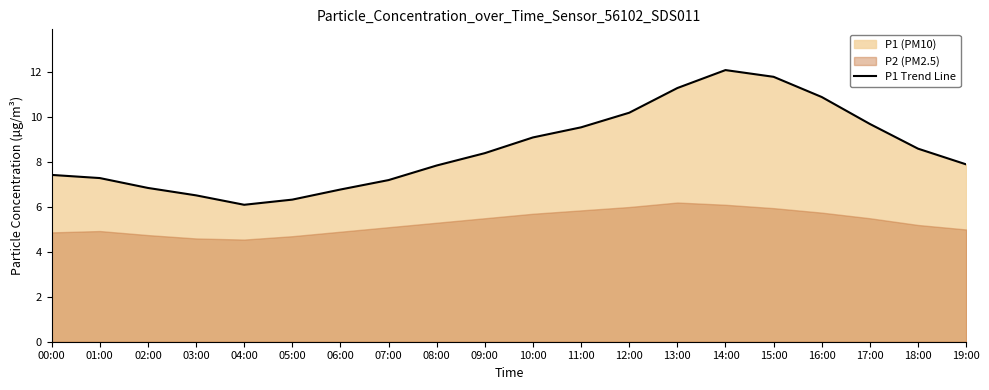

Reading left to right, what are all the values shown in this chart?

00:00=7.4	01:00=7.3	02:00=6.8	03:00=6.5	04:00=6.1	05:00=6.3	06:00=6.8	07:00=7.2	08:00=7.8	09:00=8.4	10:00=9.1	11:00=9.6	12:00=10.2	13:00=11.3	14:00=12.1	15:00=11.8	16:00=10.9	17:00=9.7	18:00=8.6	19:00=7.9